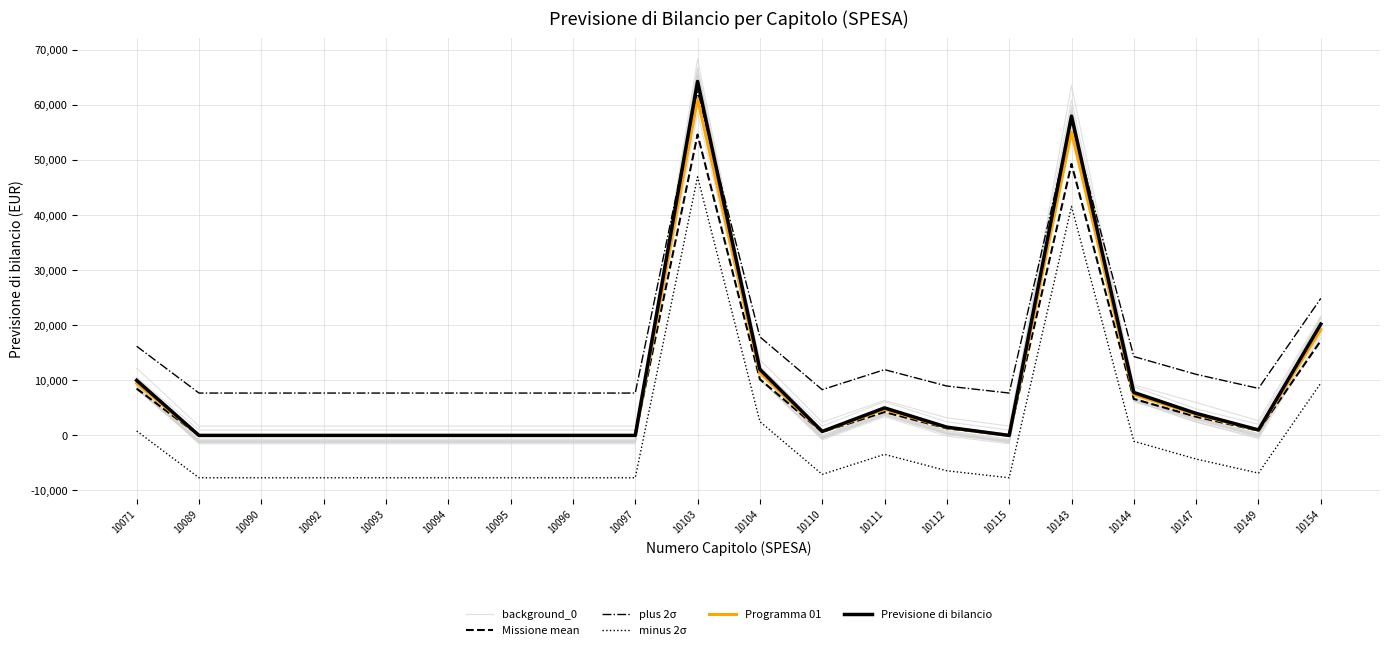

What are all the series names shown in the legend?

background_0, Missione mean, plus 2σ, minus 2σ, Programma 01, Previsione di bilancio